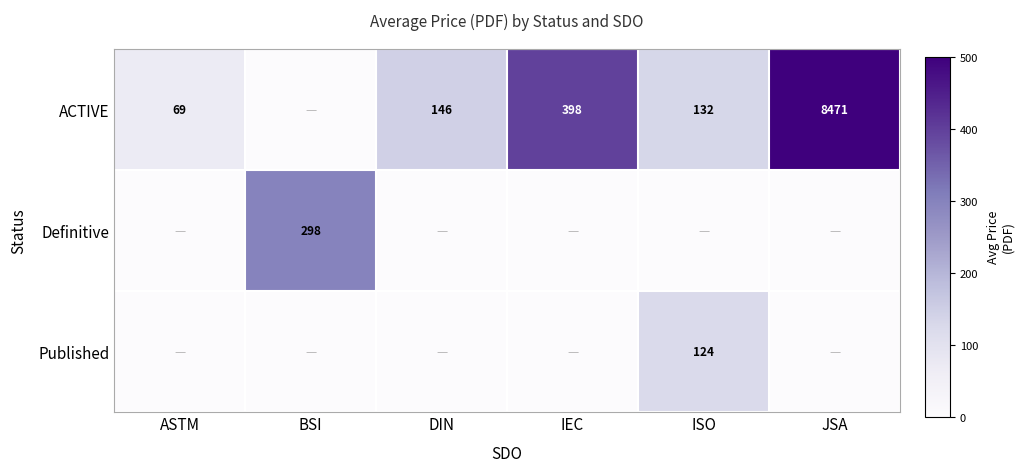

Which series has the widest spread of values?

row_0